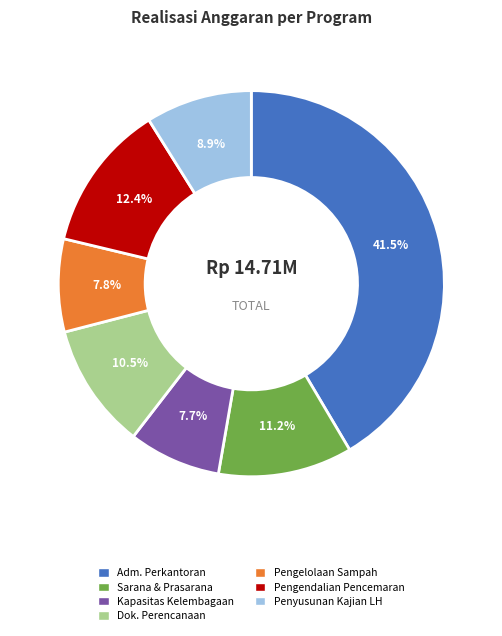

Which category has the biggest portion of the pie?

Adm. Perkantoran